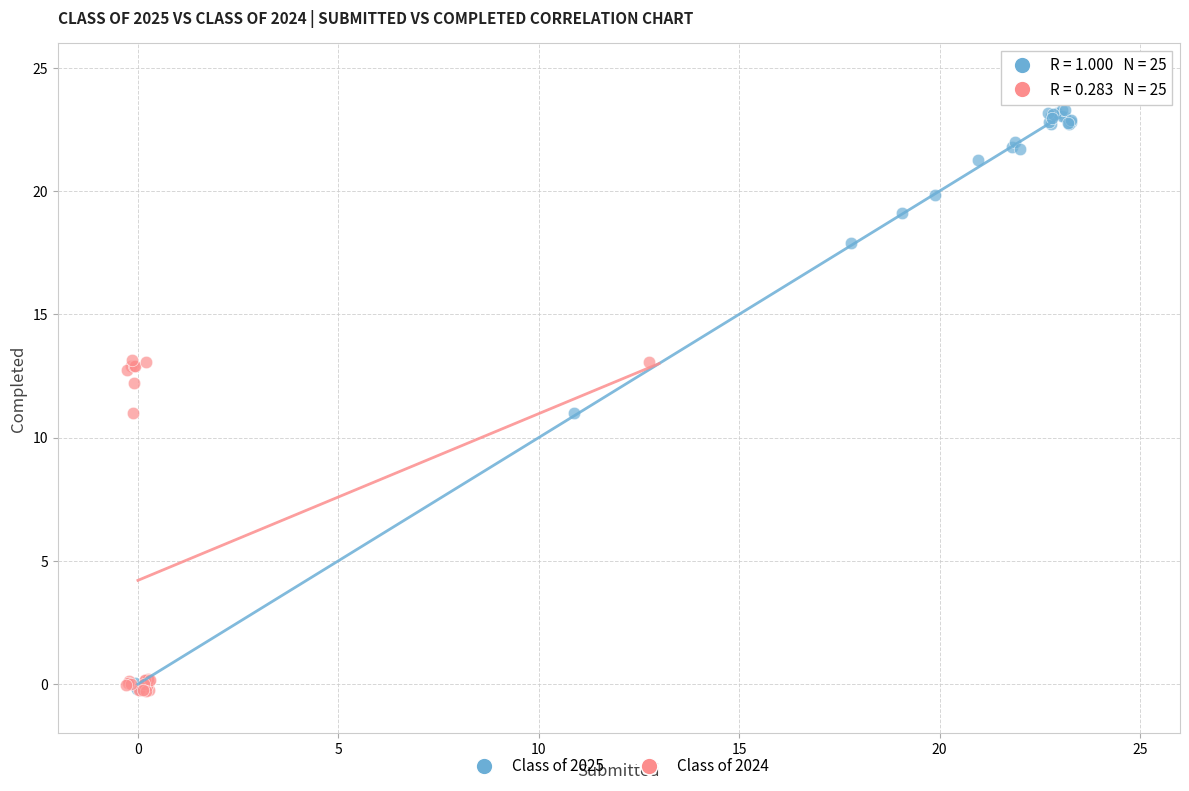

Which series reaches the maximum Y coordinate?

Class of 2025